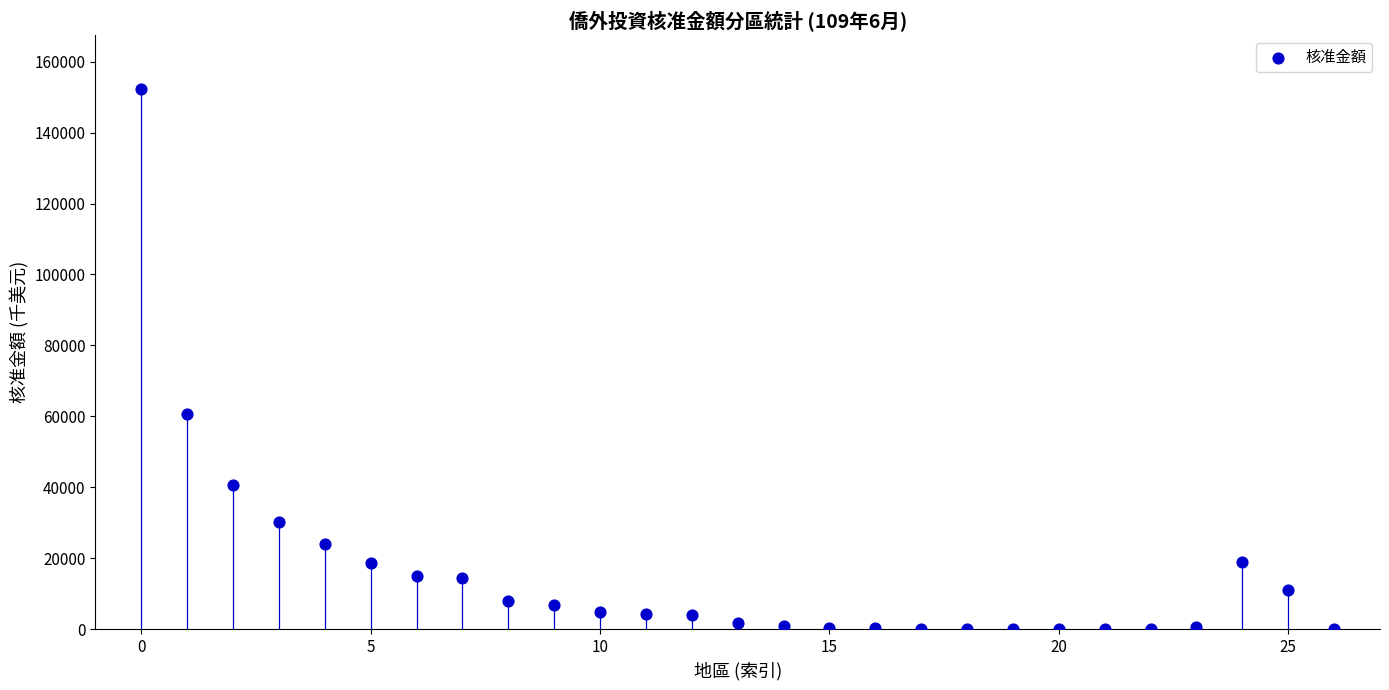

What is the range of Y values (max minus min)?

152202.0